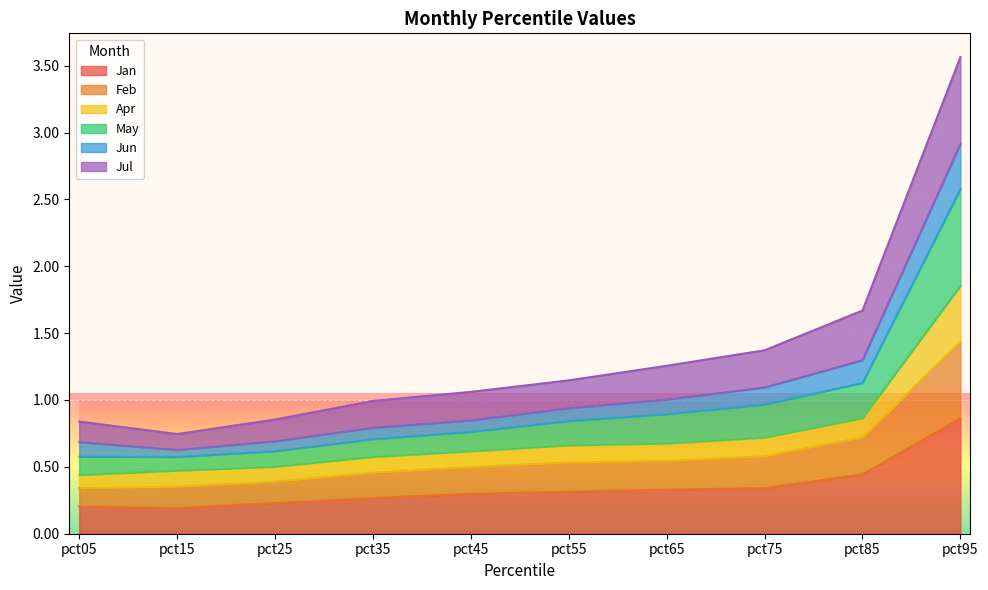

What is the highest value of the Jan series?

0.9